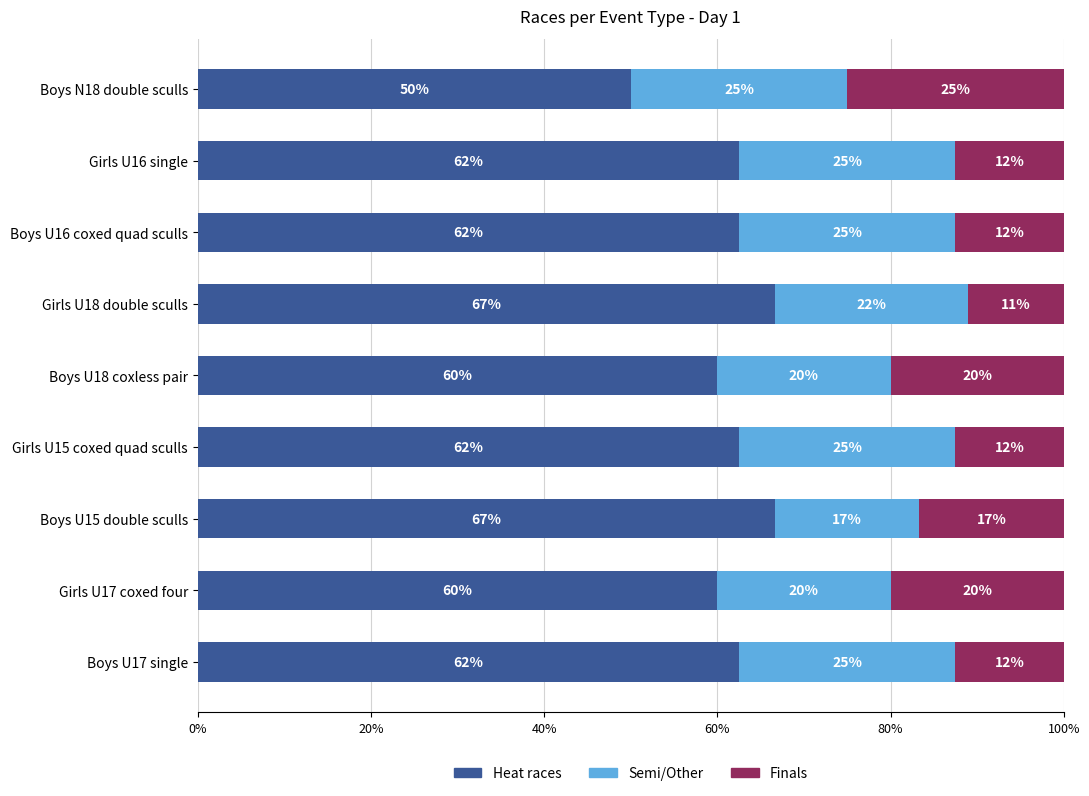

At which label does Heat races reach its minimum?

Boys N18 double sculls